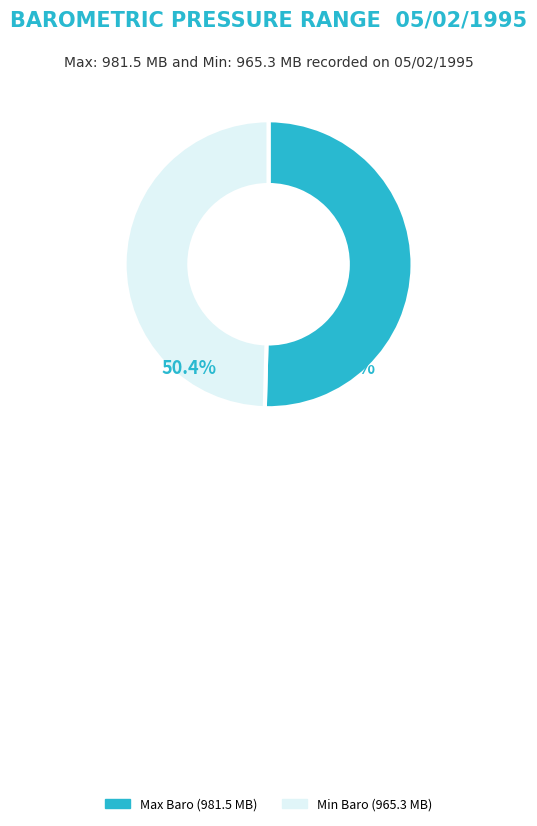

What percentage is the Max Baro (981.5 MB) slice, to the nearest percent?

50%